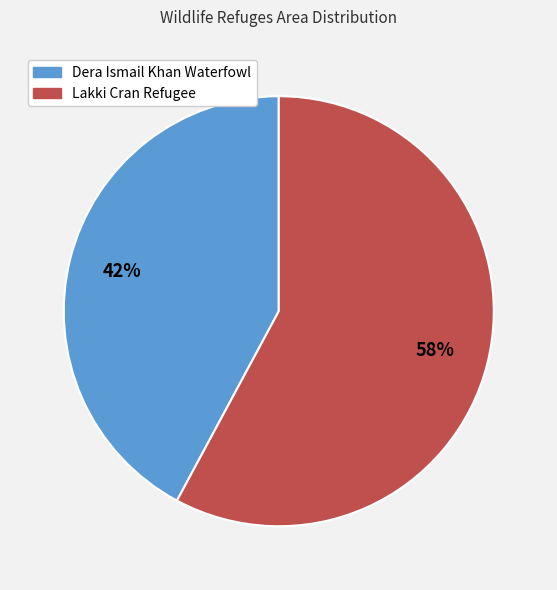

Which category has the biggest portion of the pie?

Lakki Cran Refugee